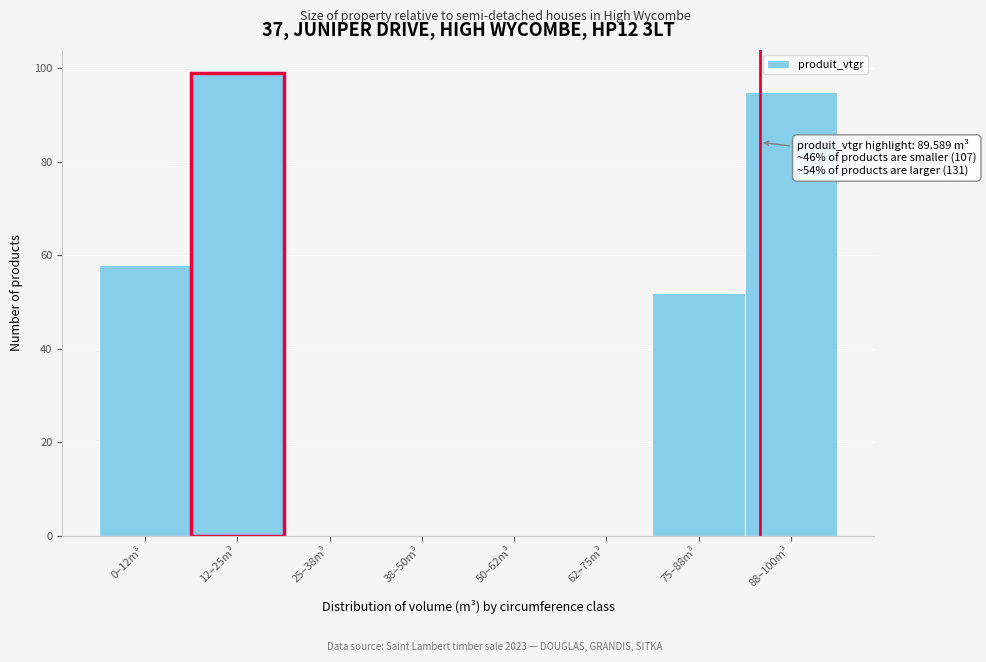

What is the greatest value displayed?

99